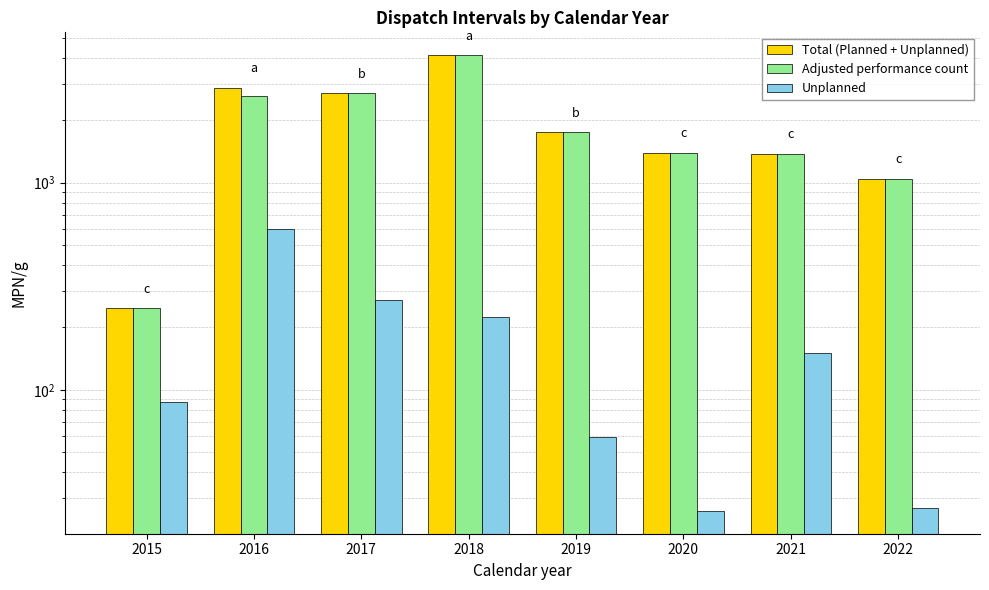

Reading left to right, extract all data points from this chart.

Total (Planned + Unplanned): 2015=247	2016=2864	2017=2702	2018=4129	2019=1755	2020=1394	2021=1378	2022=1044
Adjusted performance count: 2015=247	2016=2610	2017=2702	2018=4129	2019=1755	2020=1394	2021=1378	2022=1044
Unplanned: 2015=87	2016=597	2017=271	2018=224	2019=59	2020=26	2021=151	2022=27